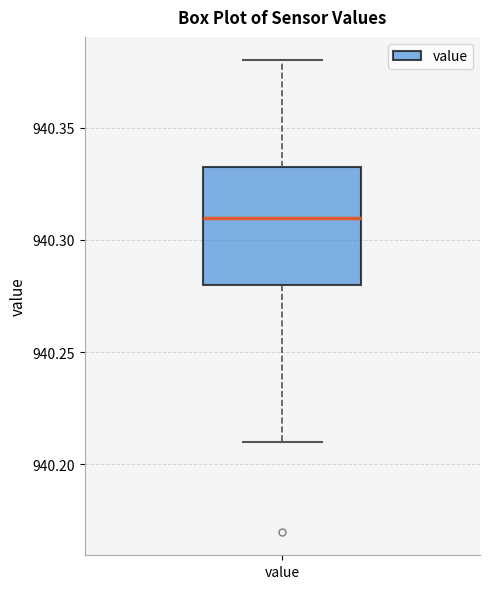

Read this box plot against the y-axis: the position of the median line, the range covered by the box, and the ends of both whiskers. The values are not printed on the chart, so give them approximately, as read against the axis.

median 940.310, box 940.280 to 940.335, whiskers 940.210 to 940.380